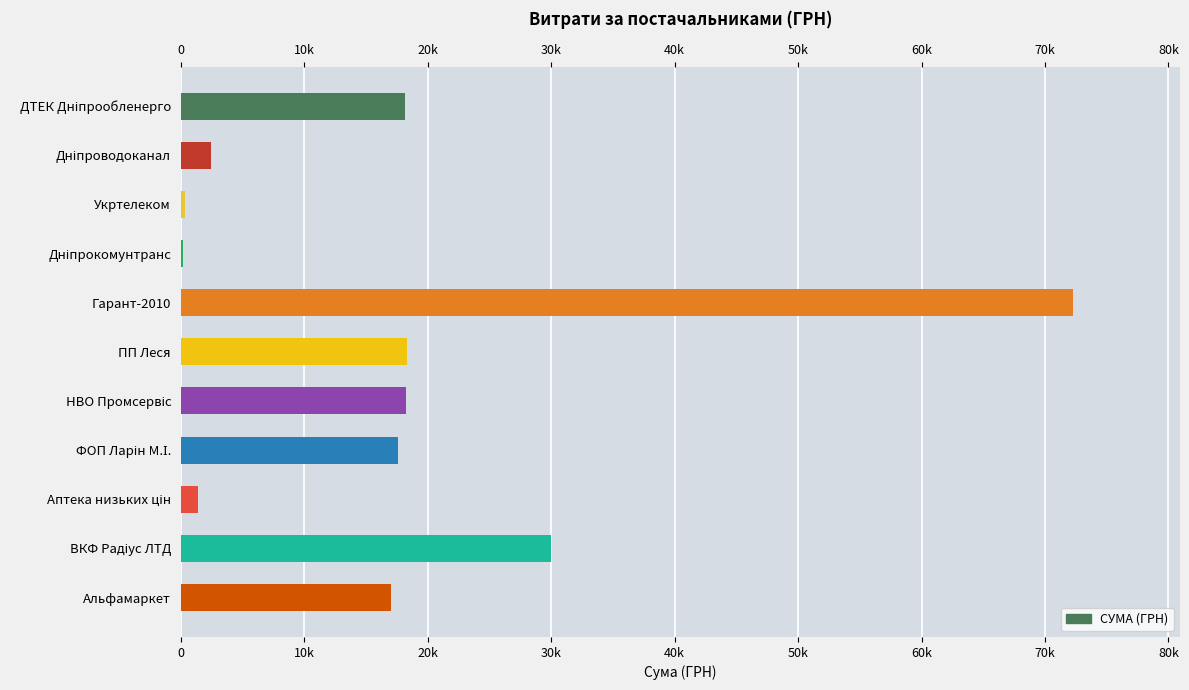

Are the bars horizontal?

Yes